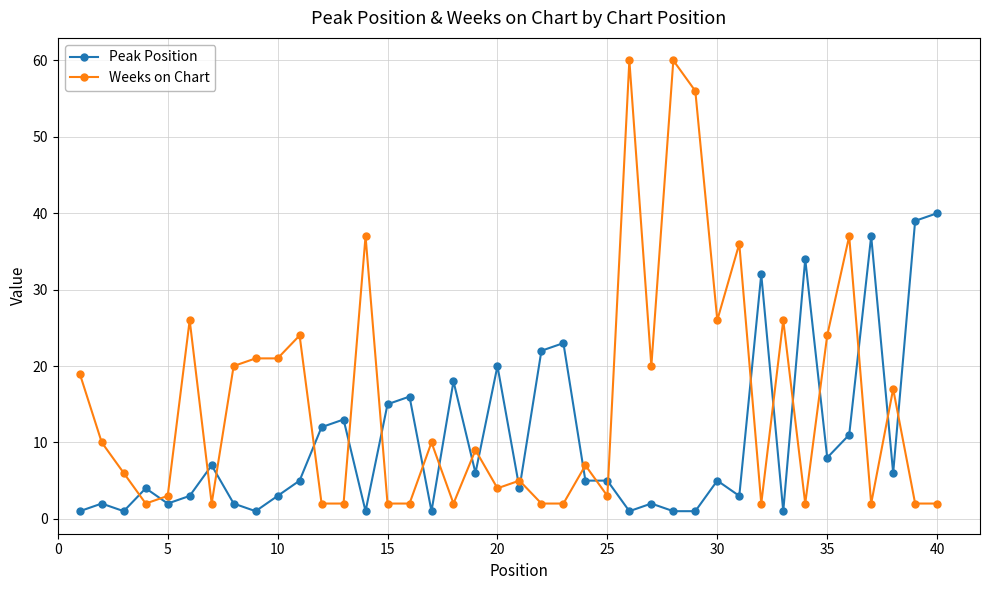

What is the difference between the second highest and minimum values in the Weeks on Chart series?

58